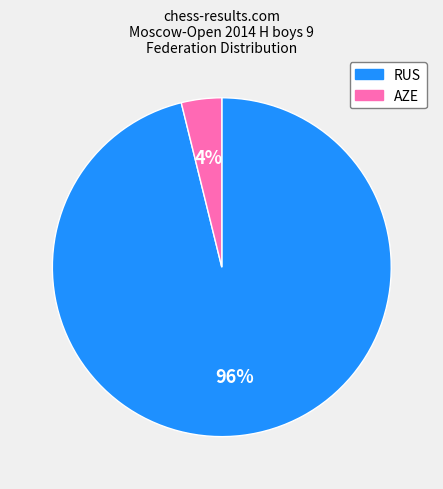

How many segments does this pie chart have?

2